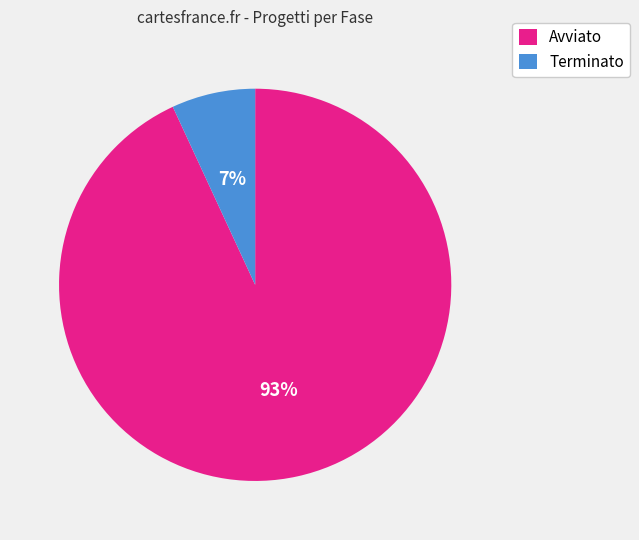

Which has a higher value, Terminato or Avviato?

Avviato